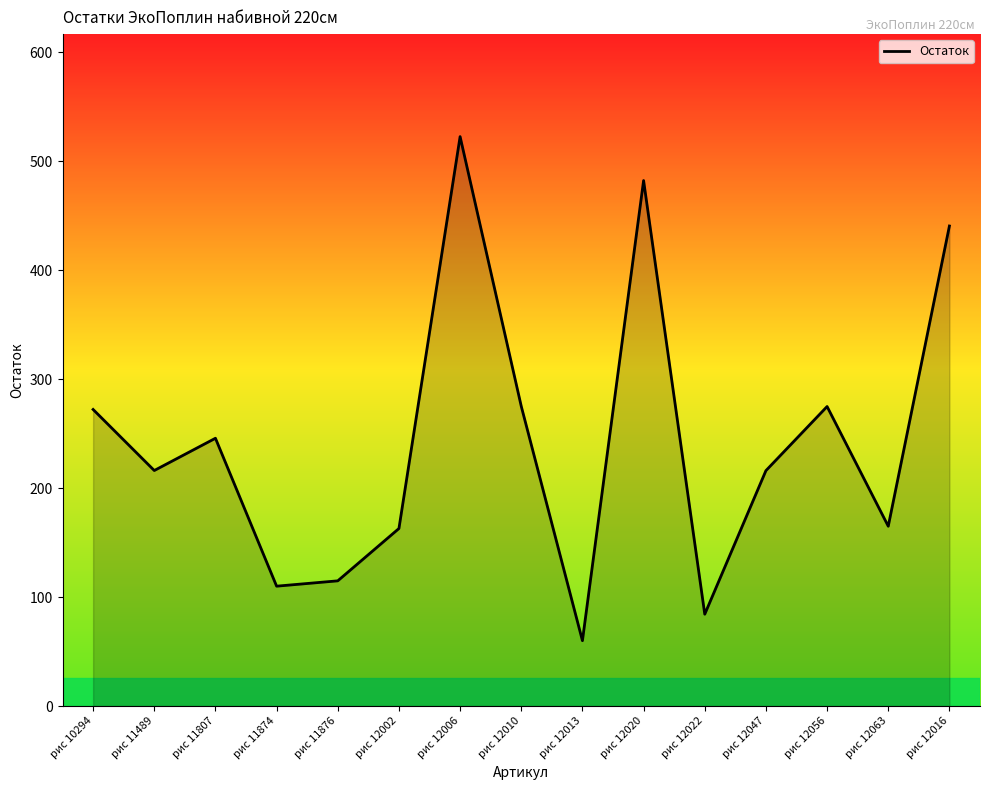

The chart shows a value of 114.9 at рис 11876. True or false?

True